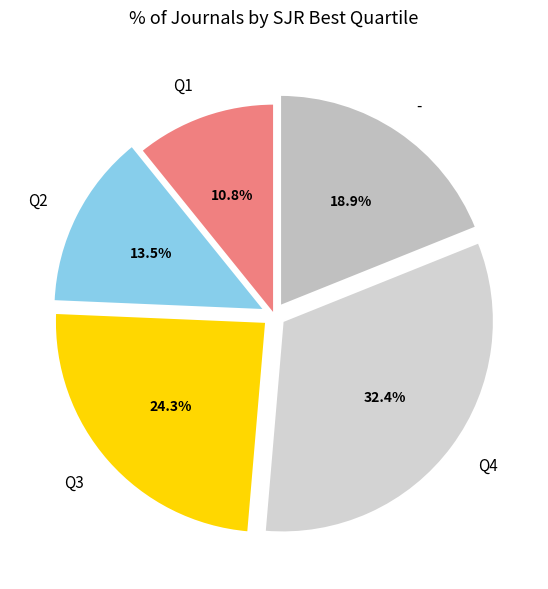

Does Q1 represent more than half of the total?

No